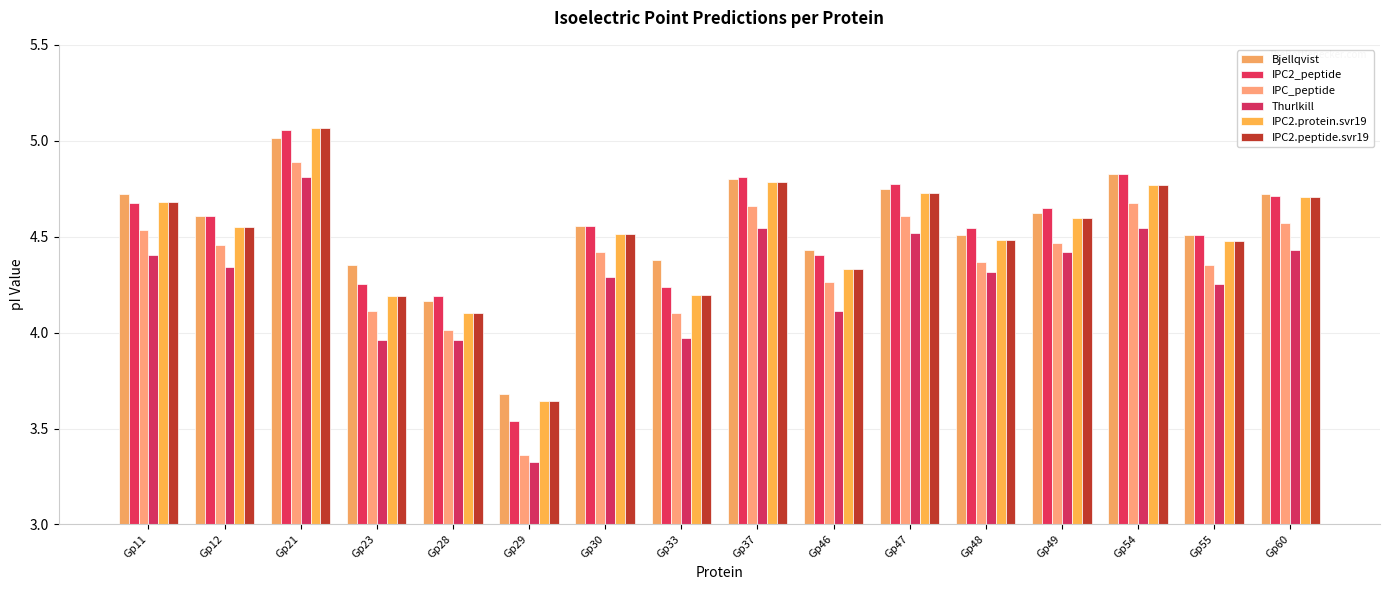

What is the difference between the second highest and minimum values in the IPC2.protein.svr19 series?

1.1